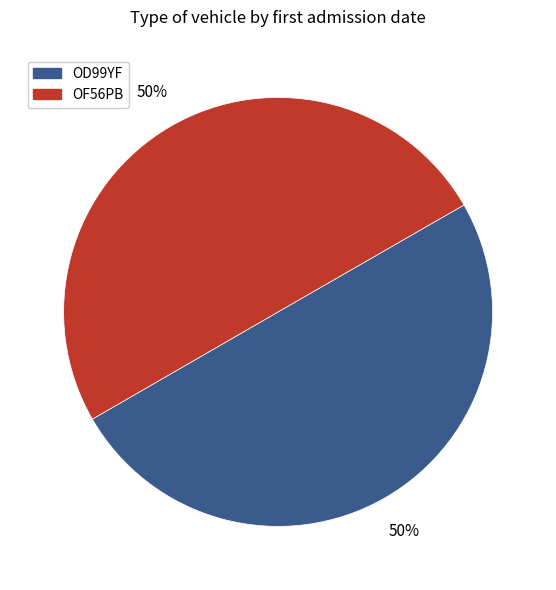

The OF56PB slice represents 62% of the pie. True or false?

False